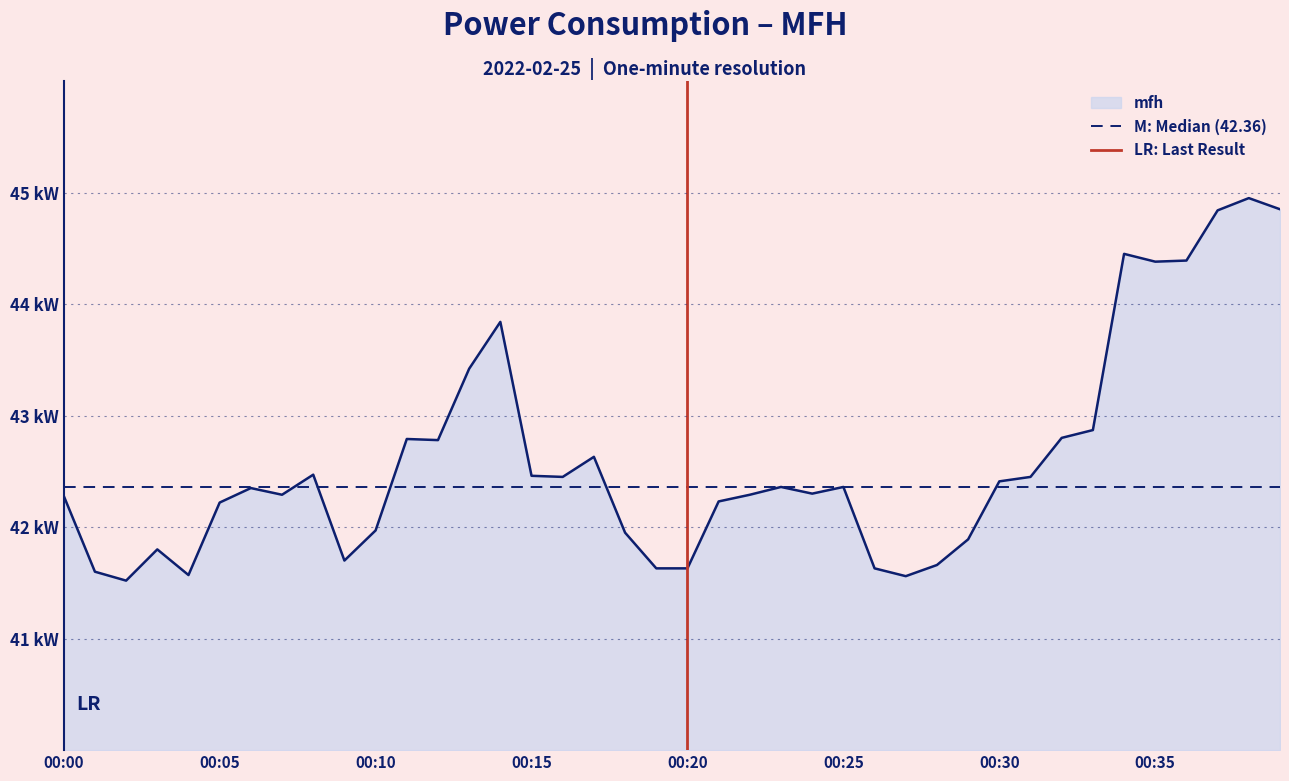

What is the sum of all LR: Last Result values?

1.0